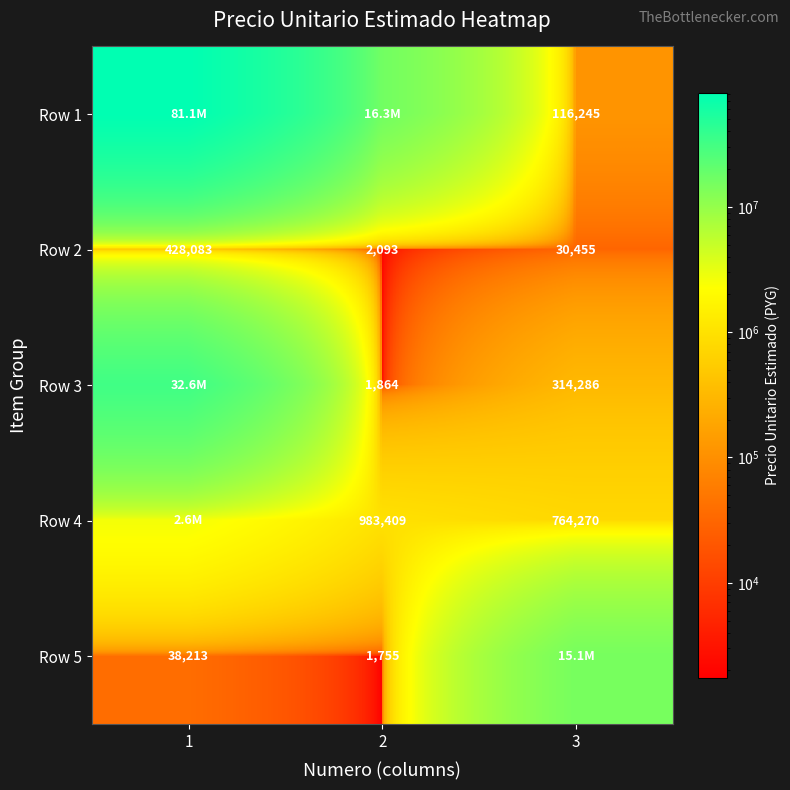

Rank the categories by Row 2 value from lowest to highest.

2, 3, 1